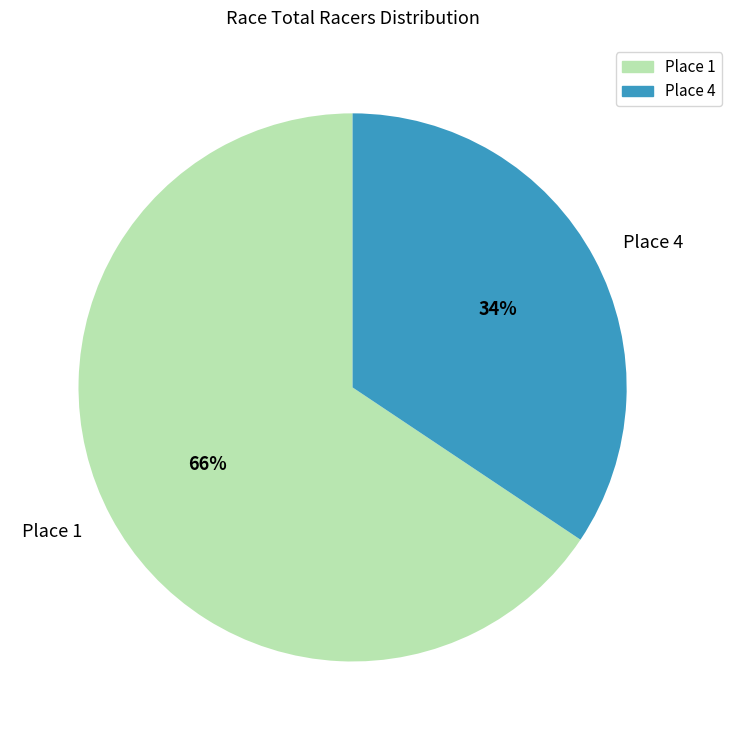

Is there a majority slice in this chart?

Yes